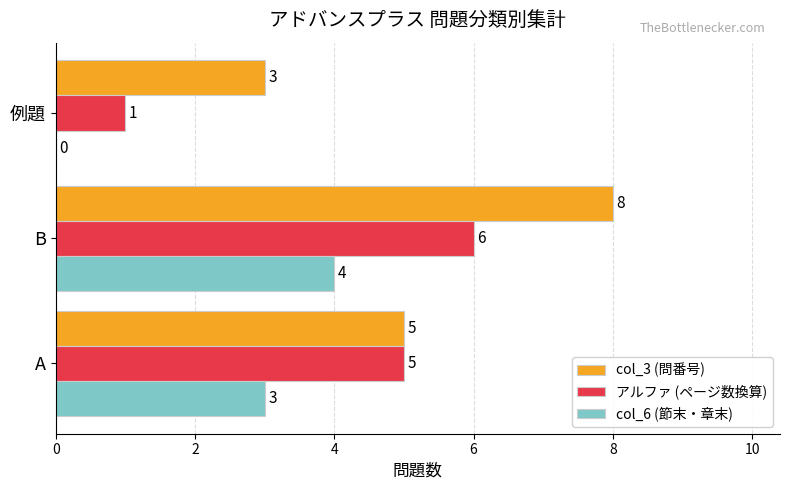

The アルファ (ページ数換算) series shows 0 at 例題. True or false?

False